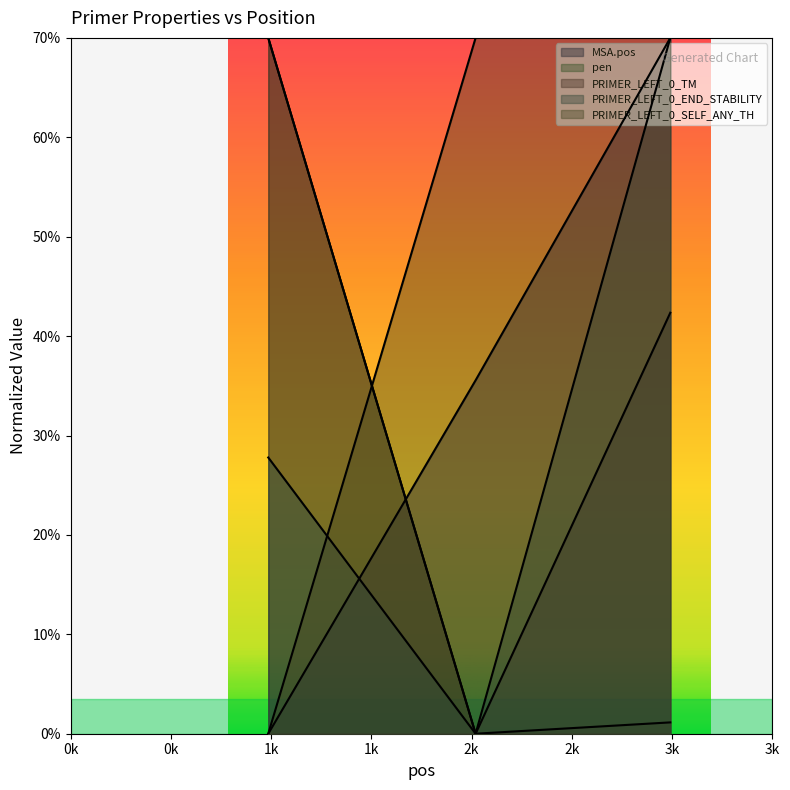

Reading left to right, list all the values displayed in this chart.

MSA.pos: 0.0	35.6	70.0
pen: 70.0	0.0	1.1
PRIMER_LEFT_0_TM: 70.0	0.0	42.4
PRIMER_LEFT_0_END_STABILITY: 27.8	0.0	70.0
PRIMER_LEFT_0_SELF_ANY_TH: 0.0	70.0	70.0